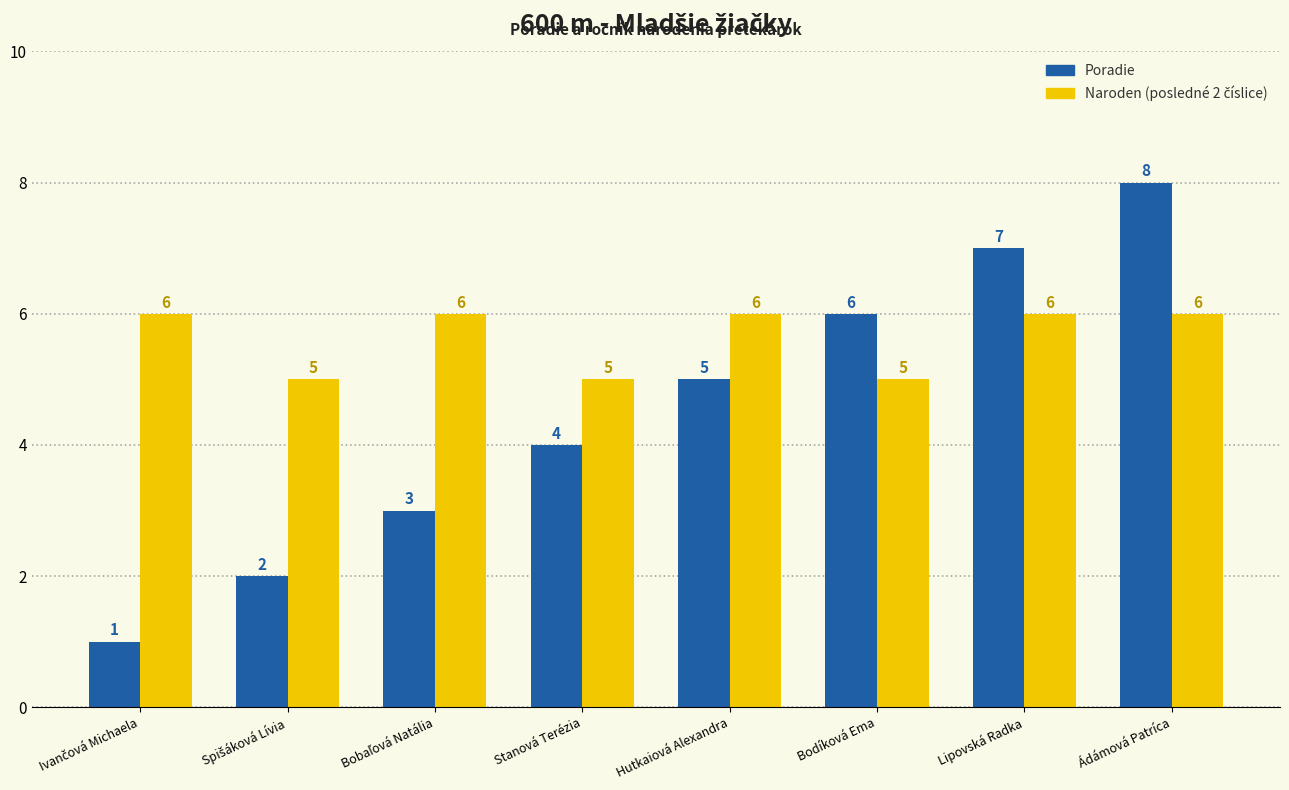

How many bars are there in each group?

2